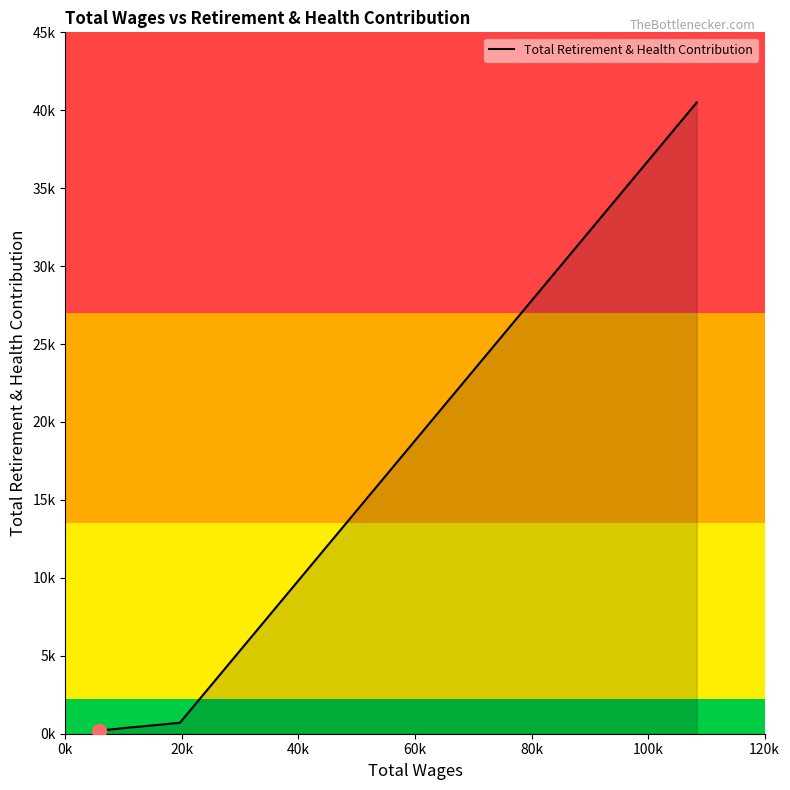

Does the chart display data point markers on the line(s)?

No